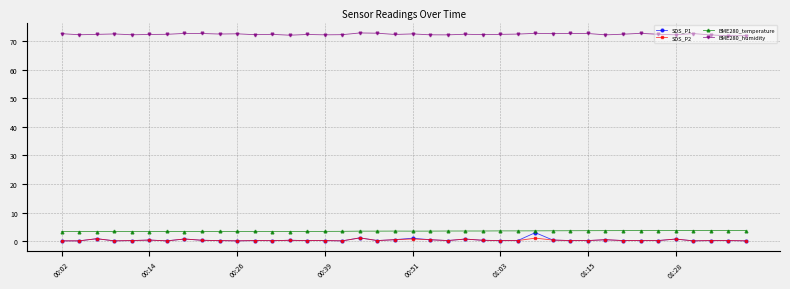

What is the maximum value shown in the chart?

72.9